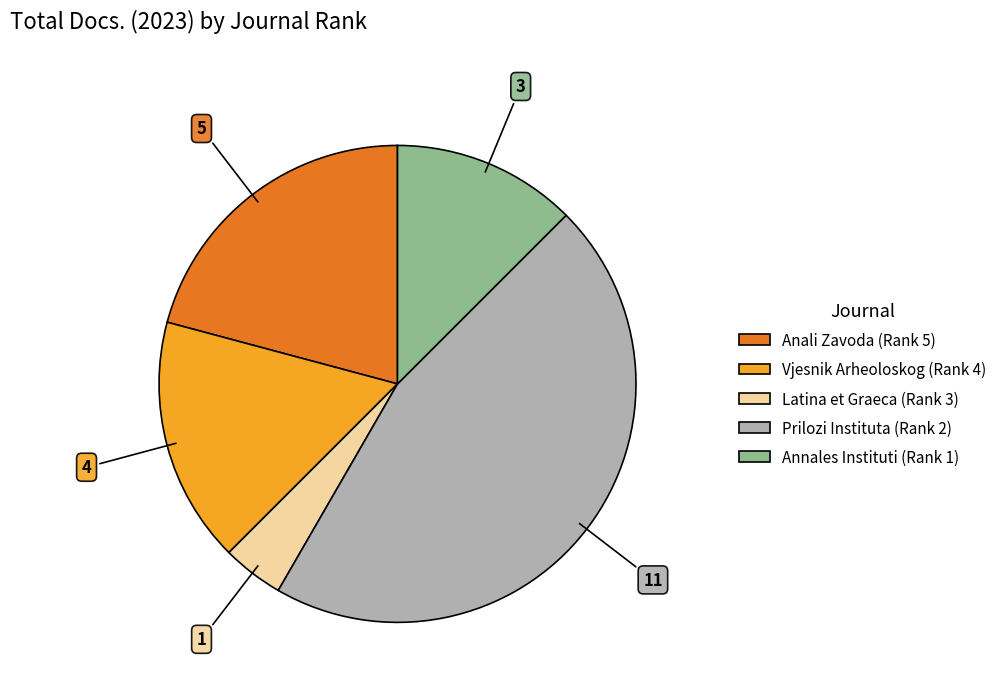

Does Annales Instituti (Rank 1) represent more than half of the total?

No